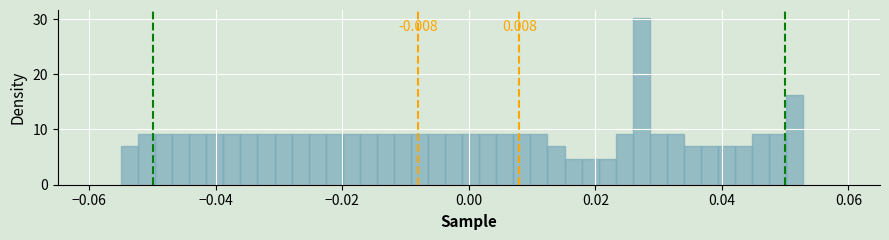

Read against the x-axis, roughly where is the centre of the tallest bar?

0.028